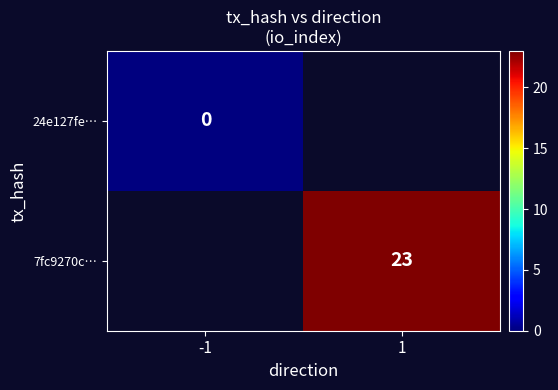

True or false: 7fc9270c… has a value of 40 at 1.

False